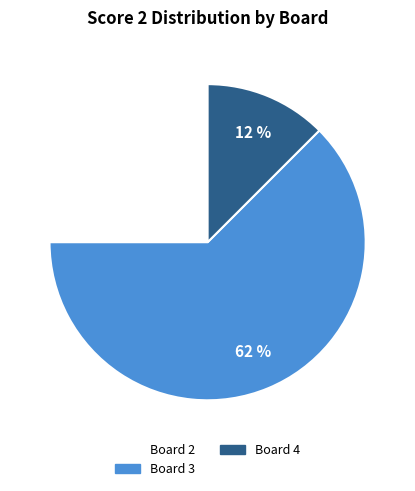

To the nearest percent, what is the average slice percentage?

33%